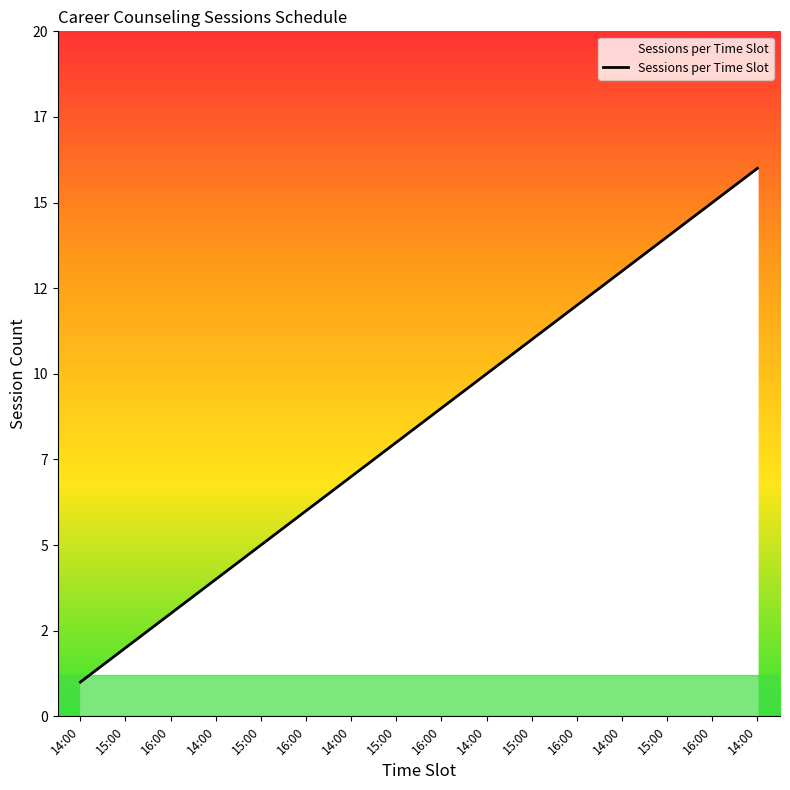

Where is the data nearest to the value 8?

15:00